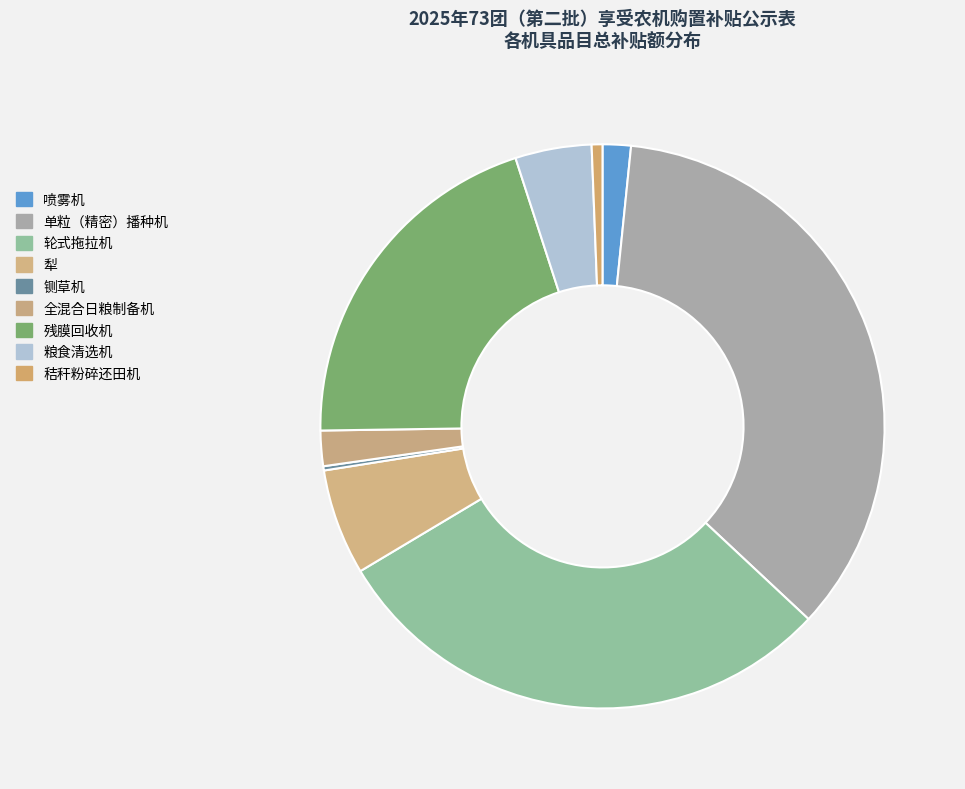

Does 单粒（精密）播种机 account for over 50% of the chart?

No